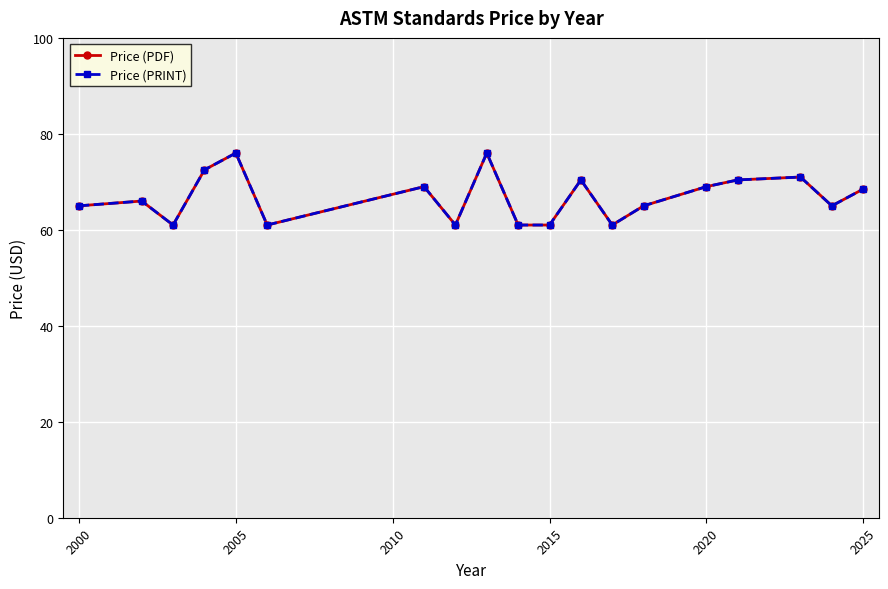

What is the difference between the maximum and second lowest values in the Price (PDF) series?

15.0